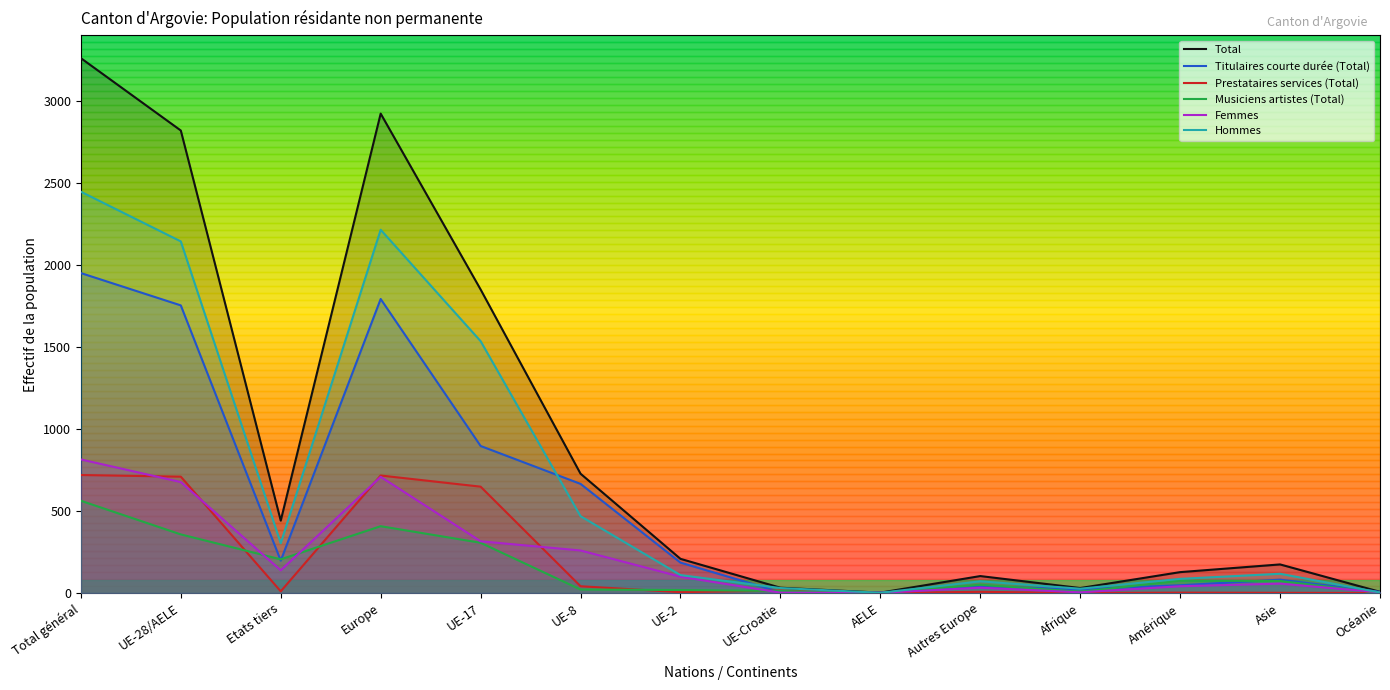

What is the difference between the maximum and second lowest values in the Titulaires courte durée (Total) series?

1945